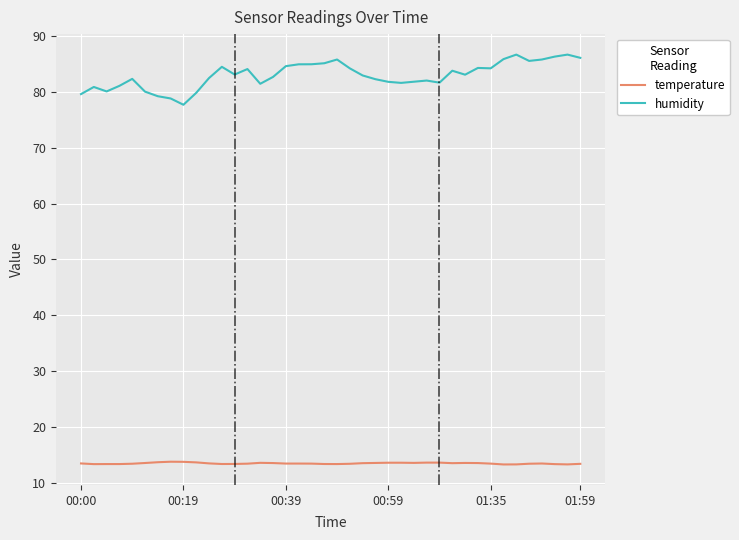

True or false: humidity and temperature intersect in this chart.

False